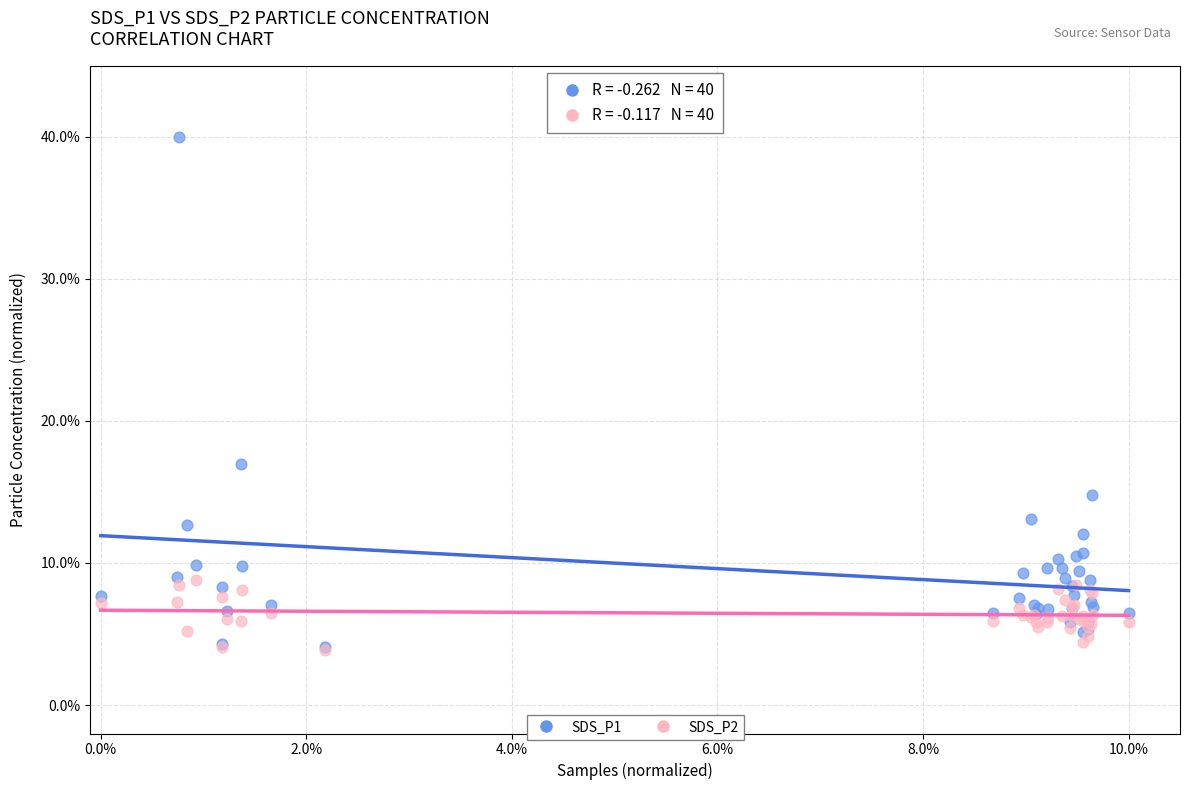

What are all the series names shown in the legend?

SDS_P1, SDS_P2